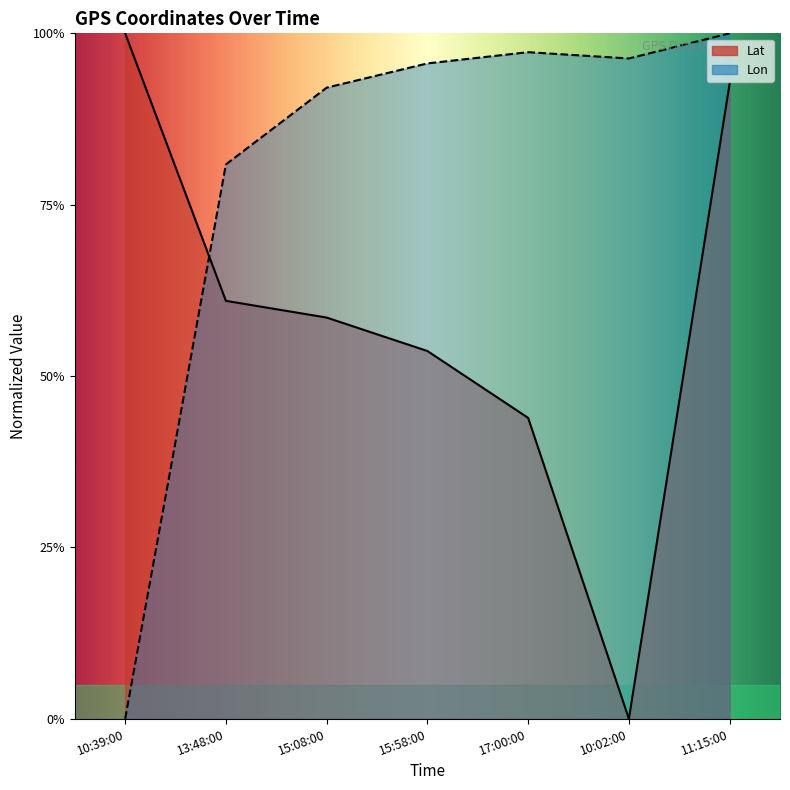

At which category is the sum across all series the highest?

11:15:00